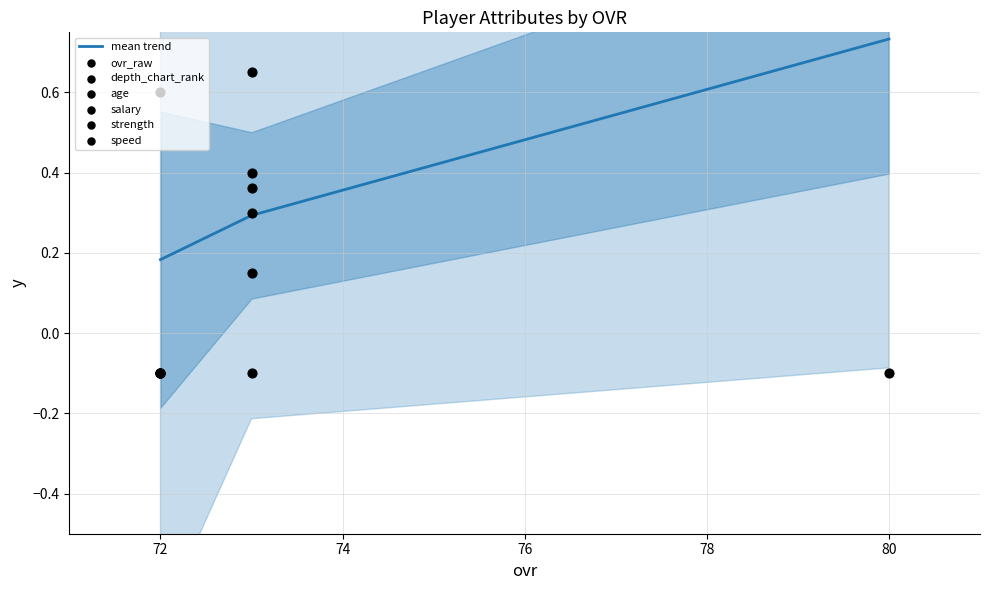

At which category is the sum across all series the highest?

80